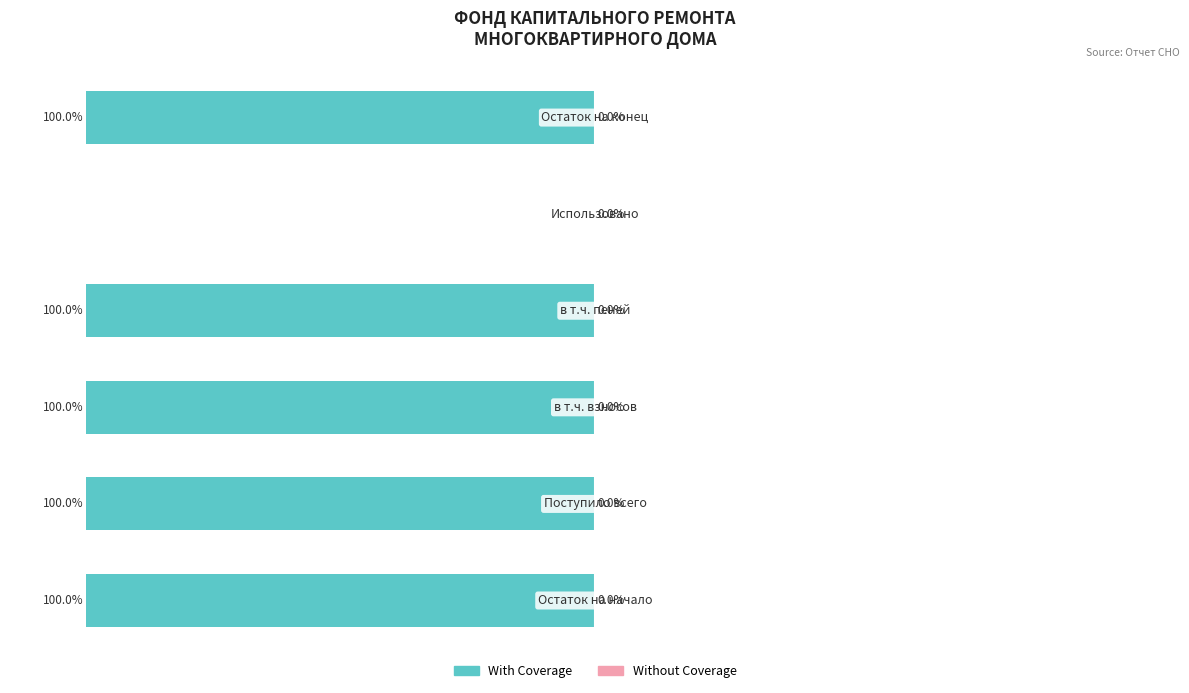

Are the bars horizontal?

Yes